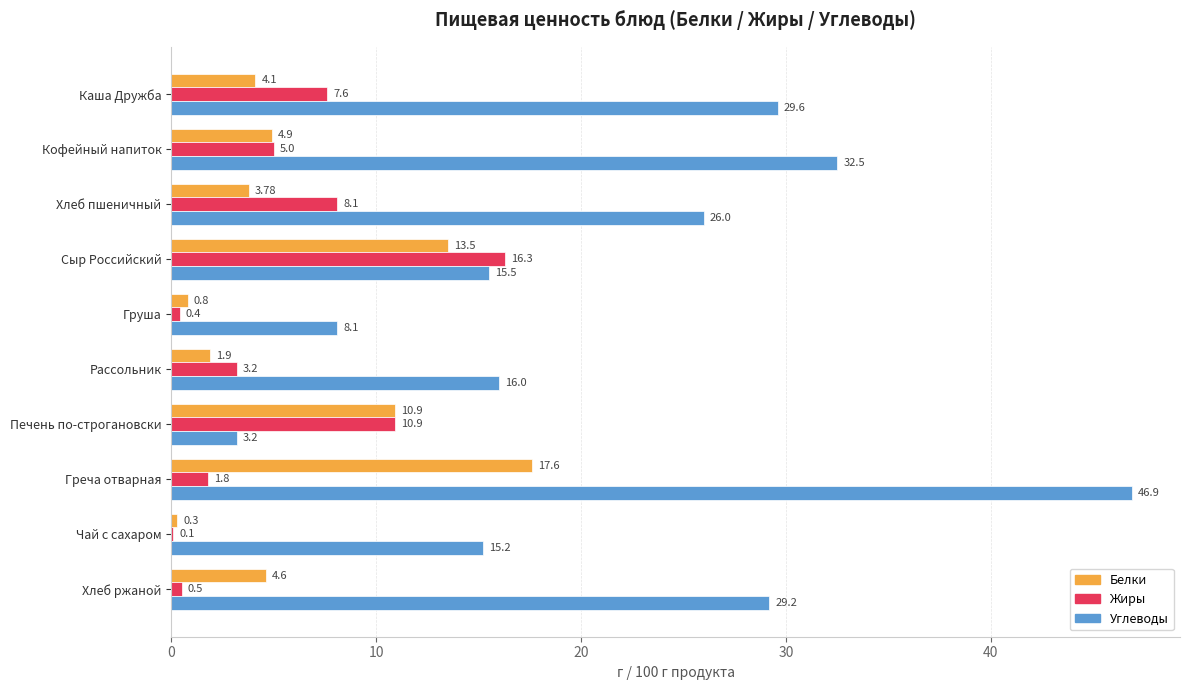

Where is Жиры nearest to the value 8?

Хлеб пшеничный